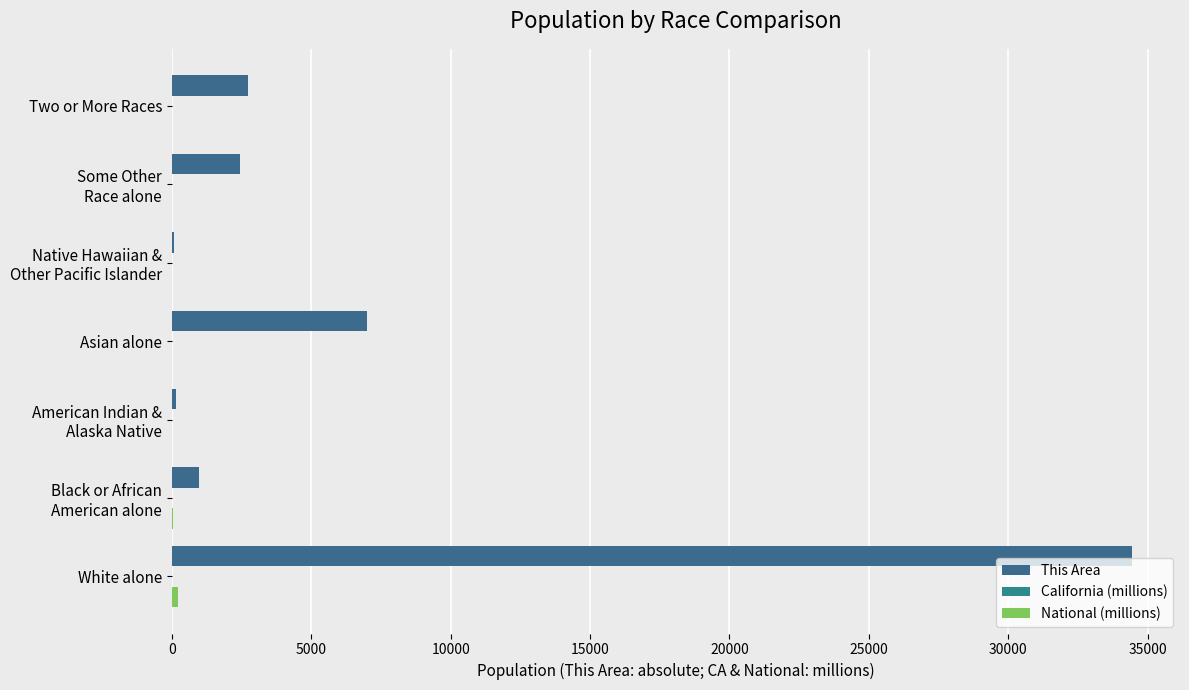

How many categories are shown in the chart?

7